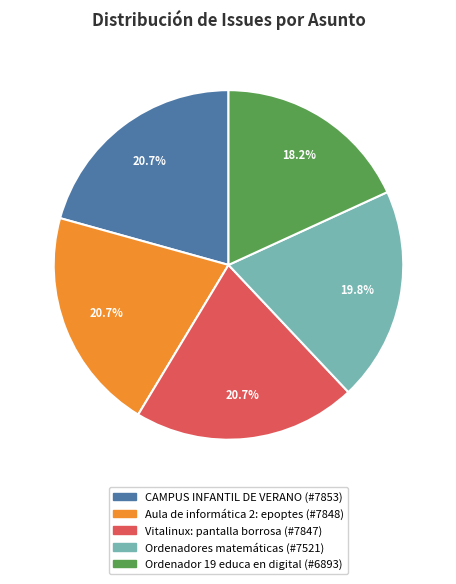

What percentage is the CAMPUS INFANTIL DE VERANO slice, to the nearest percent?

21%